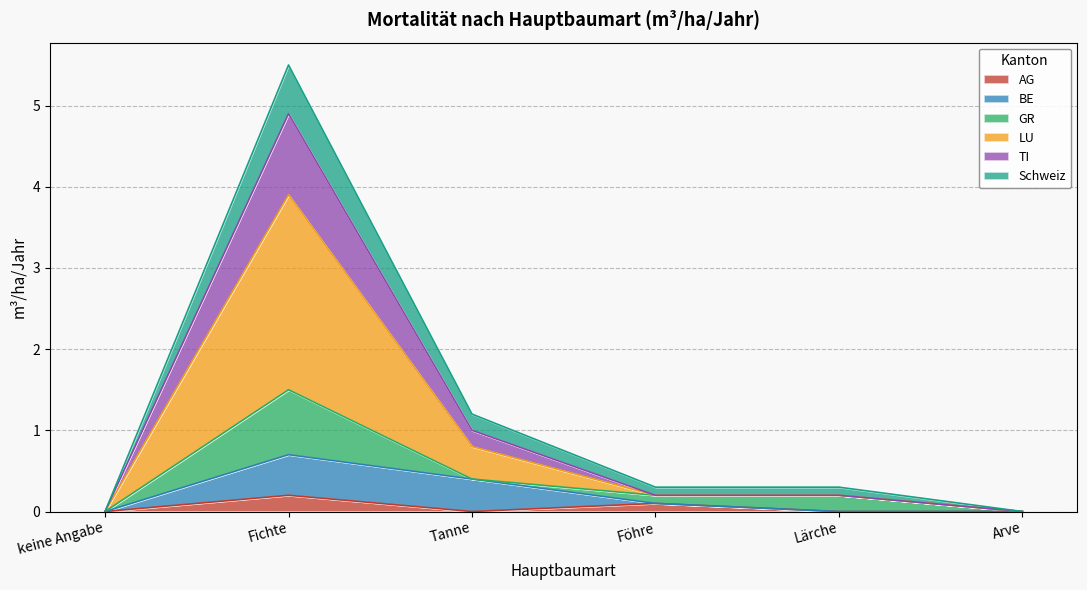

True or false: Schweiz and TI intersect in this chart.

False